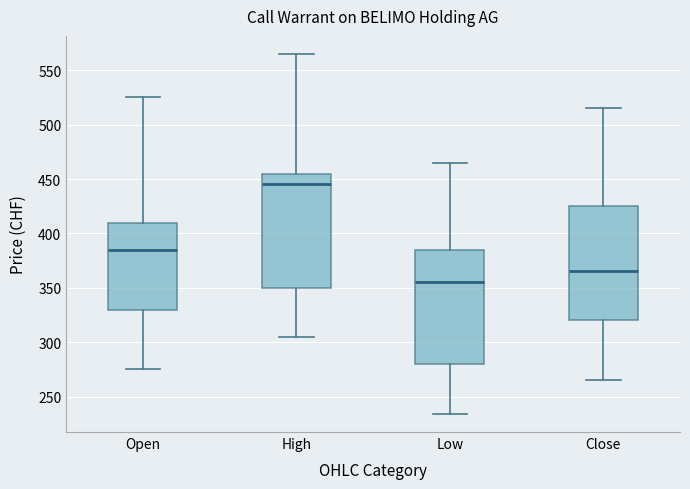

Which box's median line is the lowest?

Low